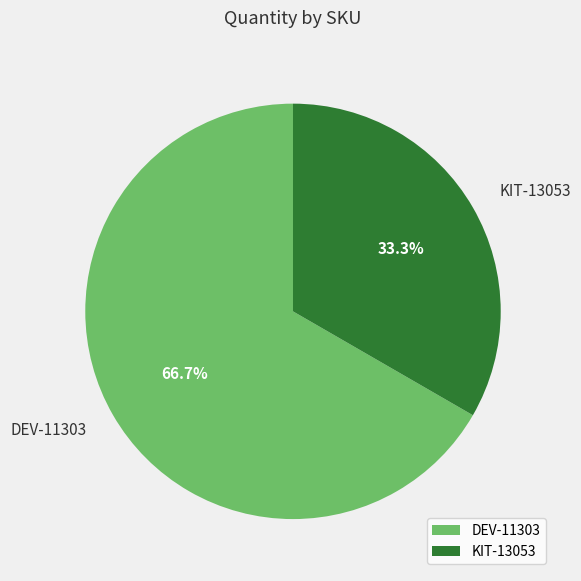

Does DEV-11303 represent more than half of the total?

Yes